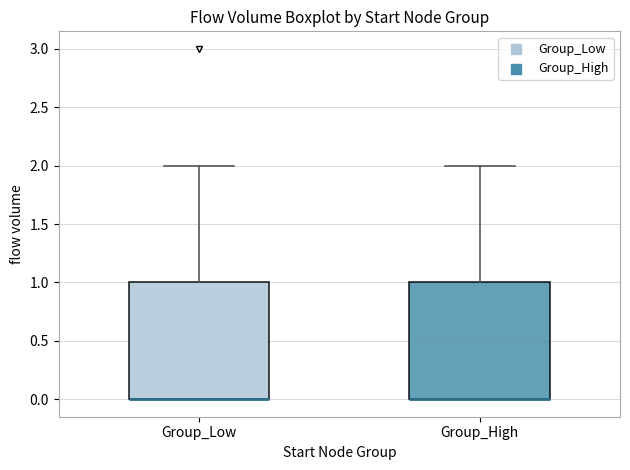

Reading left to right, read every box against the y-axis: the position of its median line, the range the box covers, and the ends of its whiskers. The values are not printed on the chart, so give them approximately, as read against the axis.

Group_Low: median 0 (drawn on the box's lower edge), box 0 to 1, whiskers 0 to 2
Group_High: median 0 (drawn on the box's lower edge), box 0 to 1, whiskers 0 to 2